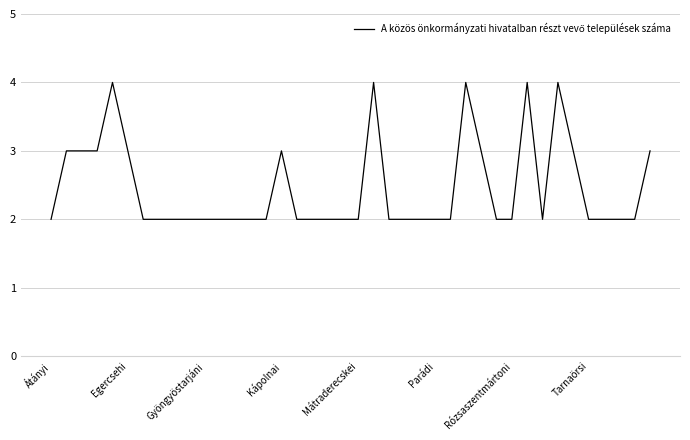

What is the maximum value shown in the chart?

4